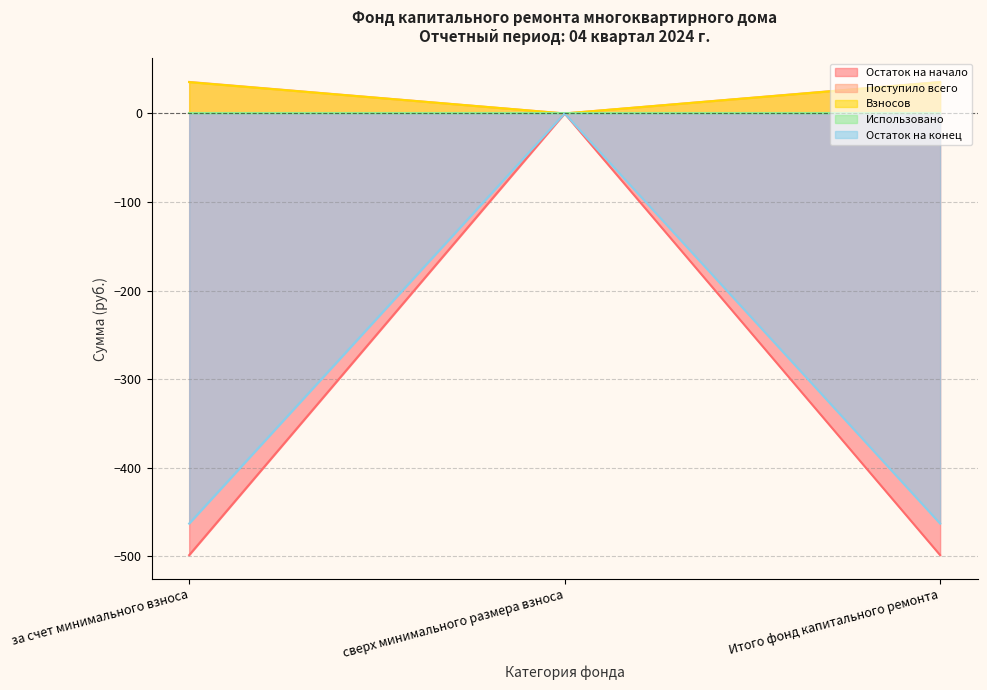

Is the value of Остаток на начало at сверх минимального размера взноса greater than the value of Остаток на конец at Итого фонд капитального ремонта?

Yes